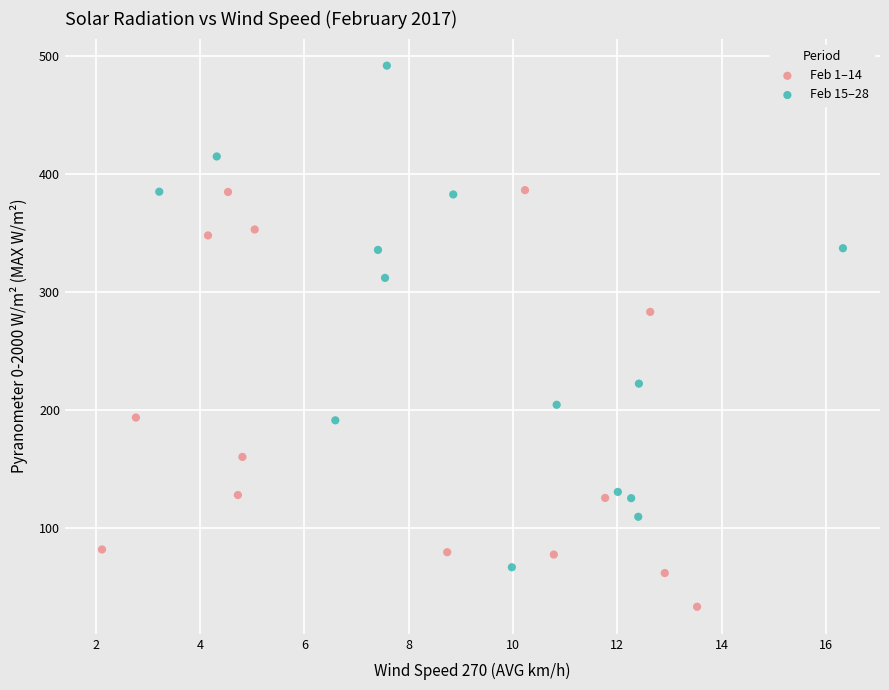

What are all the series names shown in the legend?

Feb 1–14, Feb 15–28